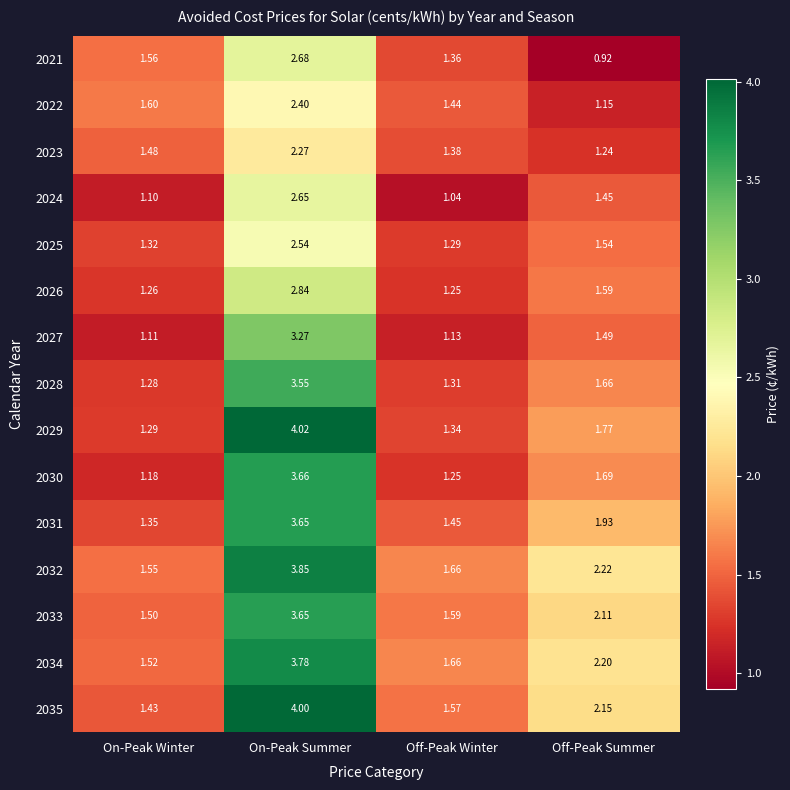

Where is 2027 nearest to the value 2?

Off-Peak Summer